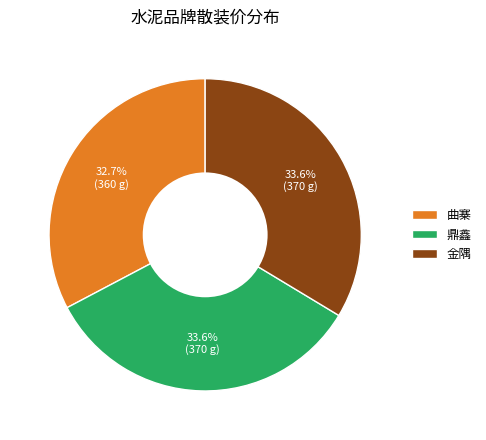

Between 鼎鑫 and 曲寨, which is larger?

鼎鑫